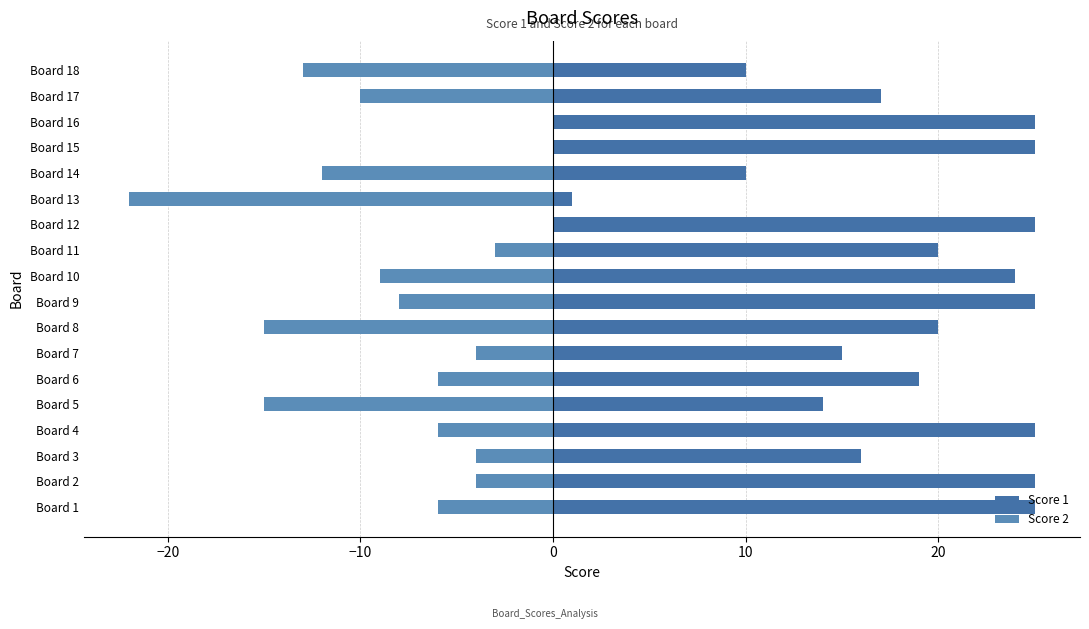

Is the value of Score 2 at Board 1 greater than the value of Score 1 at Board 4?

No